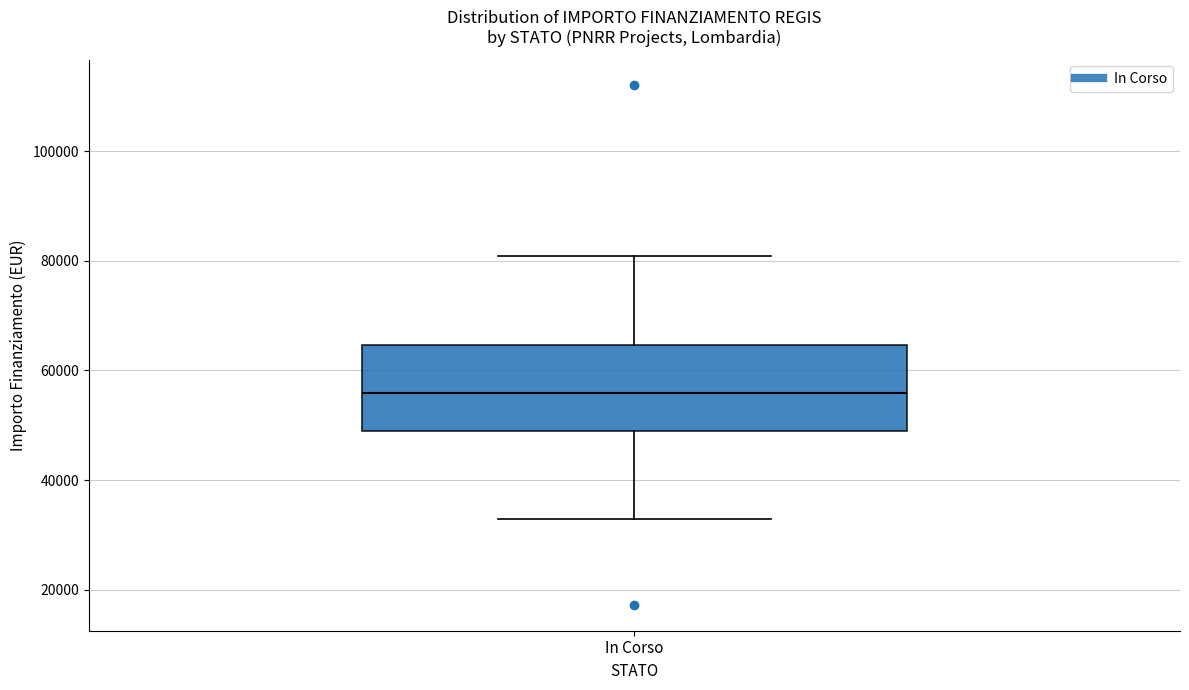

Transcribe this box plot: give where the median line is, the range the box spans, and where the two whiskers end, as read against the y-axis. The values are not printed on the chart, so give them approximately, as read against the axis.

median 56000, box 50000 to 64000, whiskers 32000 to 80000